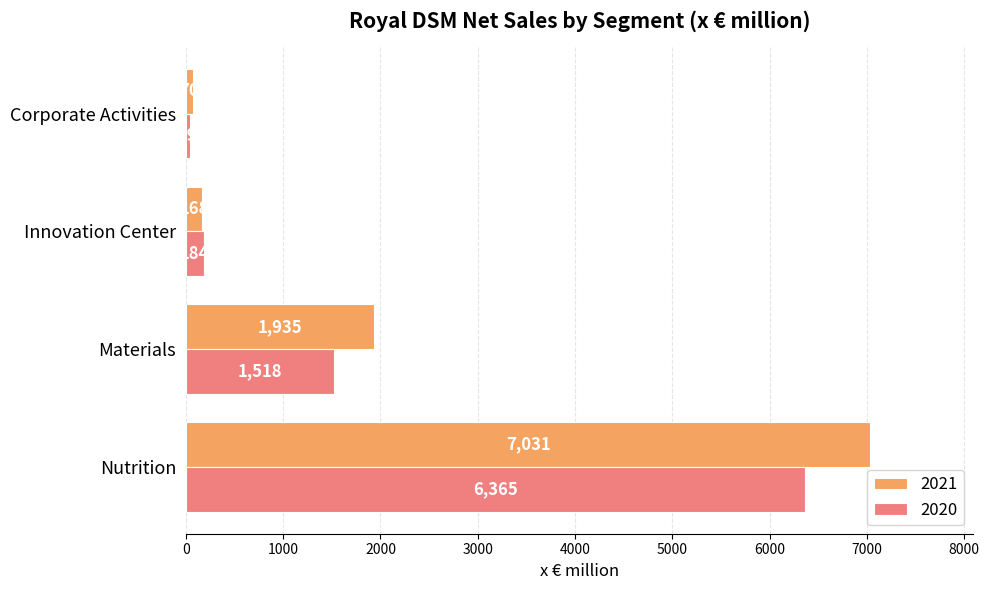

What is the total value across all series at Materials?

3453